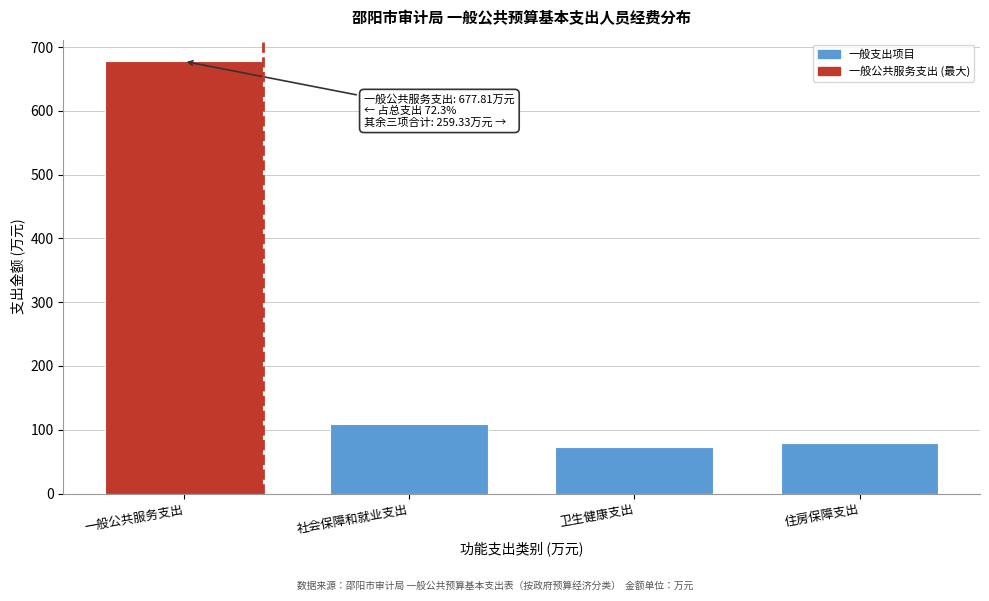

Reading left to right, what are all the values shown in this chart?

677.8	108.5	72.3	78.5